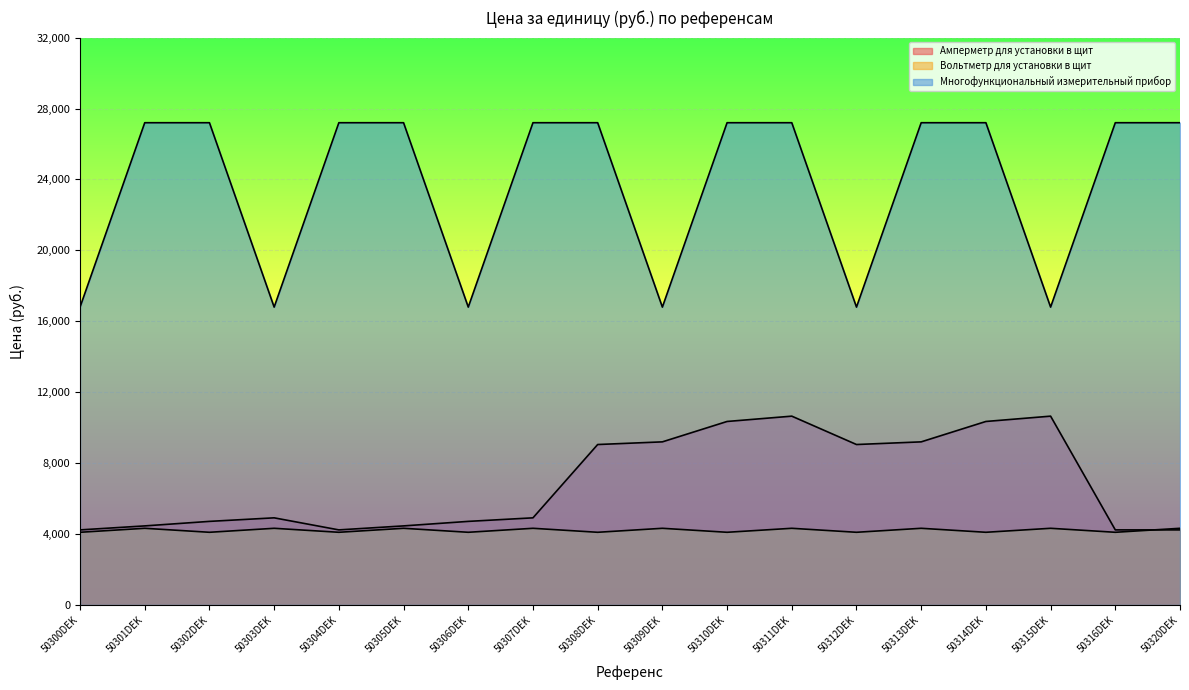

What position from the right is 50301DEK?

17